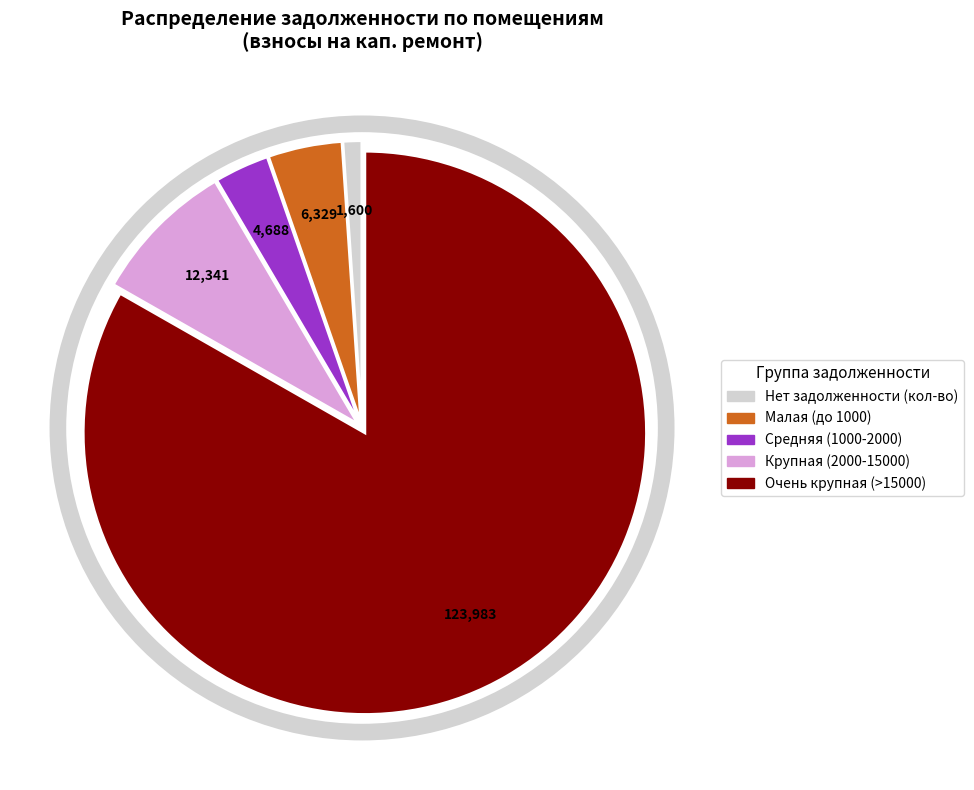

Is there a majority slice in this chart?

Yes